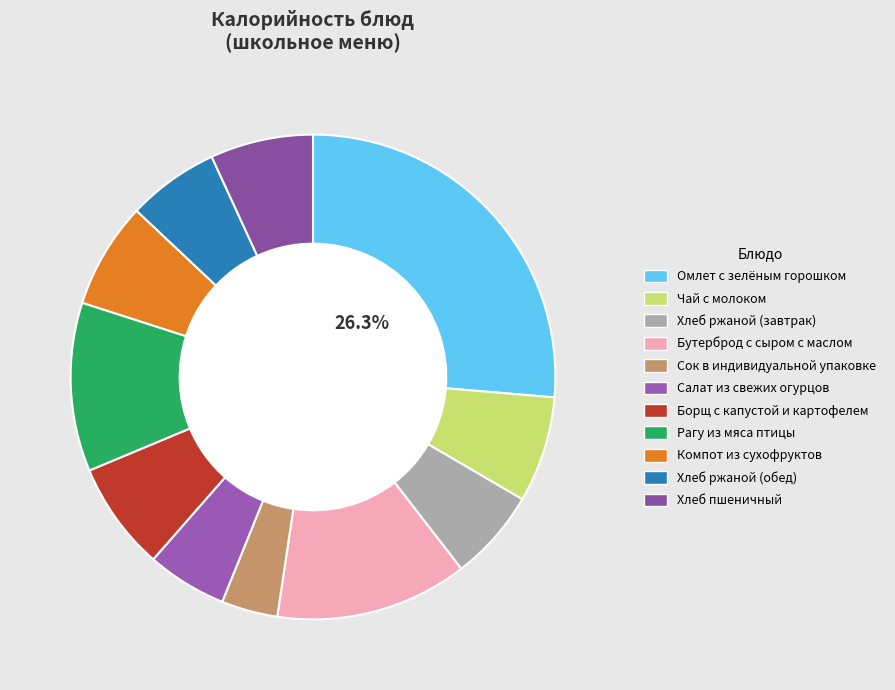

Between Хлеб пшеничный and Хлеб ржаной (завтрак), which is larger?

Хлеб пшеничный